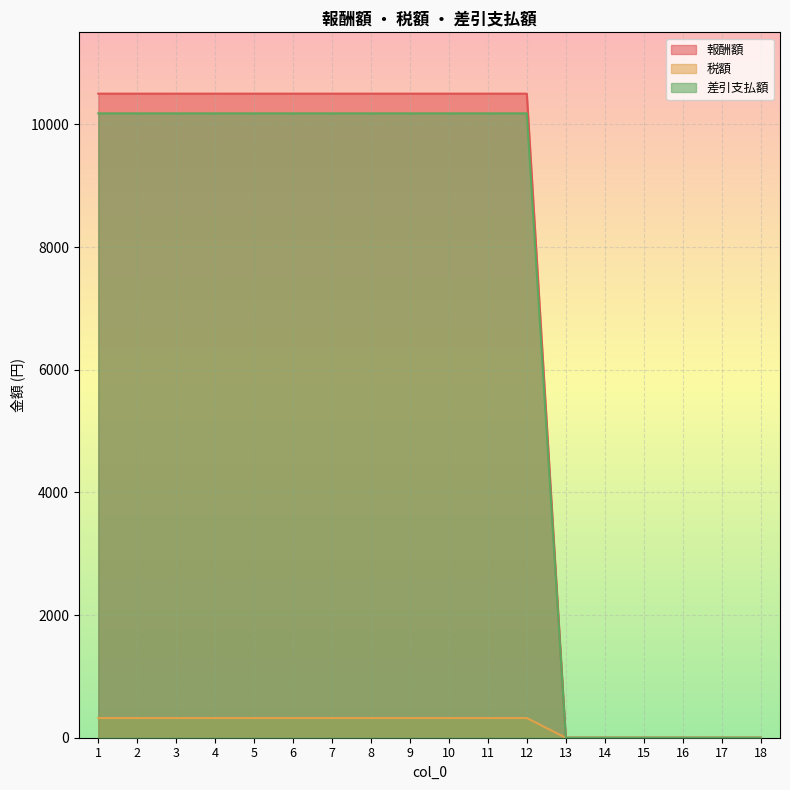

True or false: 報酬額 and 差引支払額 intersect in this chart.

False